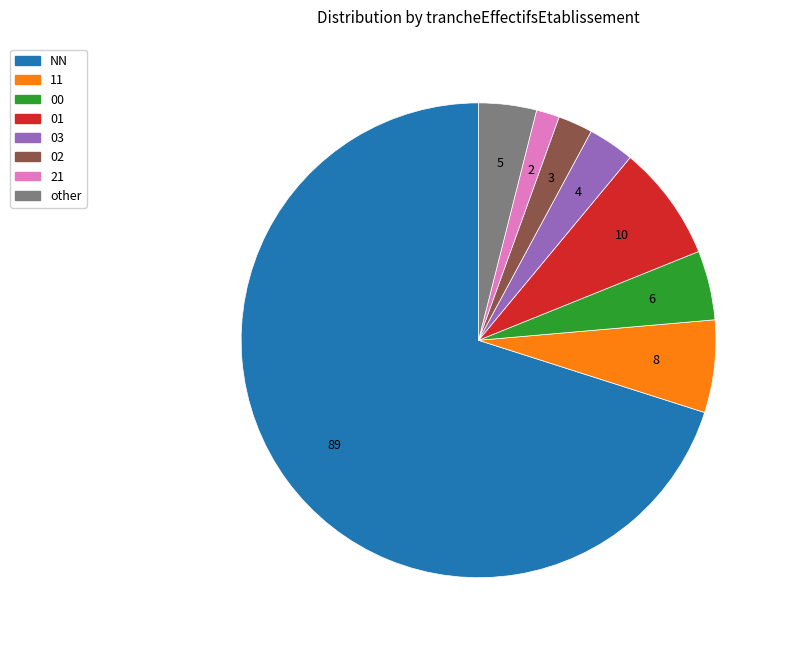

Which has a higher value, 00 or 21?

00